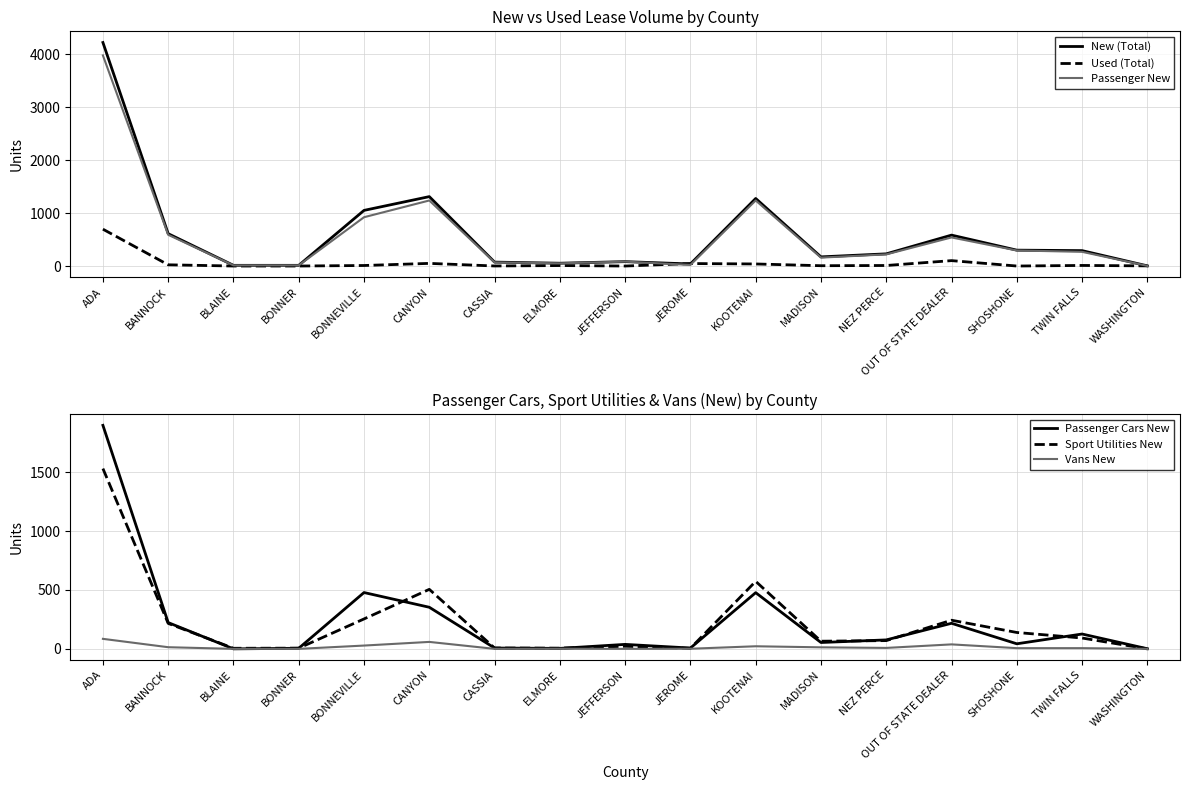

Does the chart have visible grid lines?

Yes